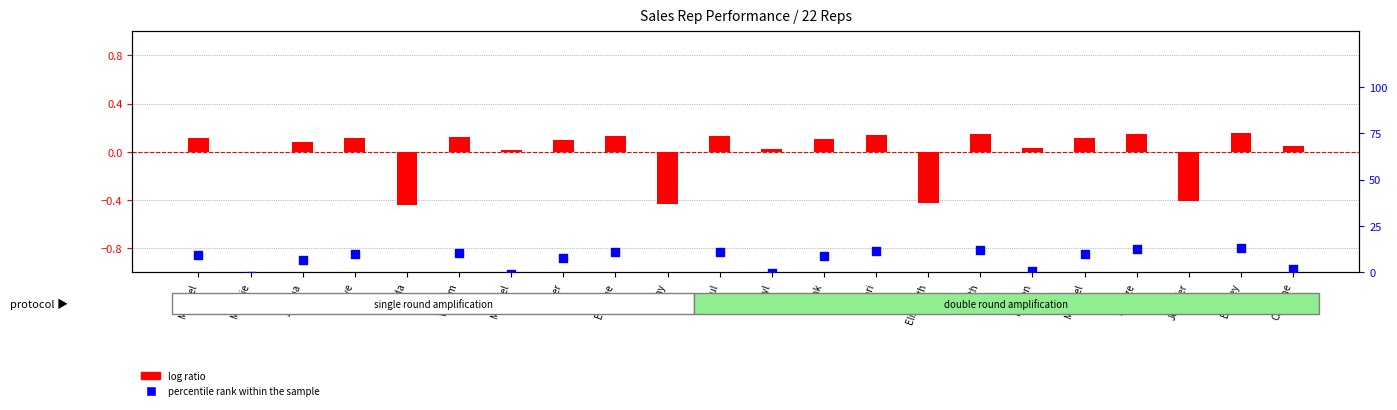

Which series has the widest spread of Y values?

percentile rank within the sample